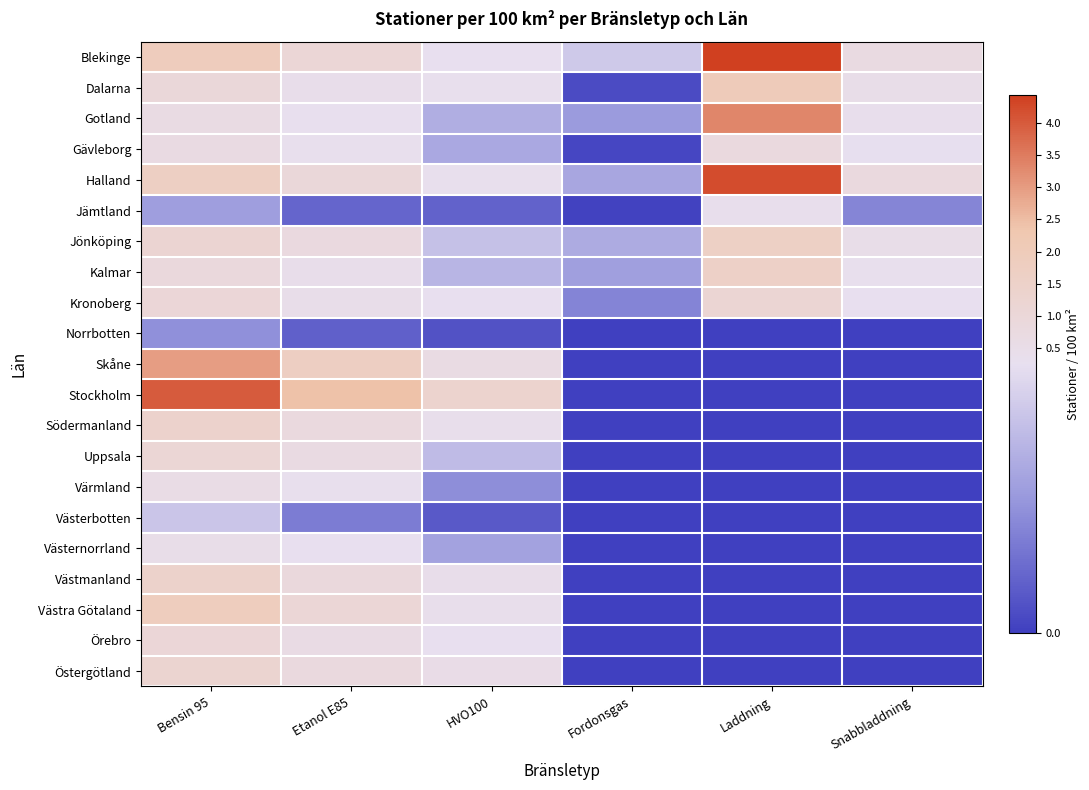

Reading left to right, extract all data points from this chart.

Blekinge: Bensin 95=1.9	Etanol E85=1.1	HVO100=0.3	Fordonsgas=0.2	Laddning=4.4	Snabbladdning=0.7
Dalarna: Bensin 95=1.0	Etanol E85=0.4	HVO100=0.3	Fordonsgas=0.0	Laddning=2.0	Snabbladdning=0.5
Gotland: Bensin 95=0.6	Etanol E85=0.3	HVO100=0.2	Fordonsgas=0.1	Laddning=3.4	Snabbladdning=0.4
Gävleborg: Bensin 95=0.7	Etanol E85=0.3	HVO100=0.1	Fordonsgas=0.0	Laddning=0.8	Snabbladdning=0.2
Halland: Bensin 95=1.7	Etanol E85=1.0	HVO100=0.3	Fordonsgas=0.1	Laddning=4.2	Snabbladdning=0.8
Jämtland: Bensin 95=0.1	Etanol E85=0.1	HVO100=0.0	Fordonsgas=0.0	Laddning=0.4	Snabbladdning=0.1
Jönköping: Bensin 95=1.2	Etanol E85=0.8	HVO100=0.2	Fordonsgas=0.2	Laddning=1.6	Snabbladdning=0.5
Kalmar: Bensin 95=0.9	Etanol E85=0.4	HVO100=0.2	Fordonsgas=0.1	Laddning=1.6	Snabbladdning=0.3
Kronoberg: Bensin 95=1.0	Etanol E85=0.5	HVO100=0.2	Fordonsgas=0.1	Laddning=1.2	Snabbladdning=0.3
Norrbotten: Bensin 95=0.1	Etanol E85=0.0	HVO100=0.0	Fordonsgas=0.0	Laddning=0.0	Snabbladdning=0.0
Skåne: Bensin 95=3.0	Etanol E85=1.7	HVO100=0.7	Fordonsgas=0.0	Laddning=0.0	Snabbladdning=0.0
Stockholm: Bensin 95=4.0	Etanol E85=2.4	HVO100=1.4	Fordonsgas=0.0	Laddning=0.0	Snabbladdning=0.0
Södermanland: Bensin 95=1.4	Etanol E85=0.8	HVO100=0.4	Fordonsgas=0.0	Laddning=0.0	Snabbladdning=0.0
Uppsala: Bensin 95=1.1	Etanol E85=0.7	HVO100=0.2	Fordonsgas=0.0	Laddning=0.0	Snabbladdning=0.0
Värmland: Bensin 95=0.6	Etanol E85=0.3	HVO100=0.1	Fordonsgas=0.0	Laddning=0.0	Snabbladdning=0.0
Västerbotten: Bensin 95=0.2	Etanol E85=0.1	HVO100=0.0	Fordonsgas=0.0	Laddning=0.0	Snabbladdning=0.0
Västernorrland: Bensin 95=0.5	Etanol E85=0.2	HVO100=0.1	Fordonsgas=0.0	Laddning=0.0	Snabbladdning=0.0
Västmanland: Bensin 95=1.4	Etanol E85=0.9	HVO100=0.4	Fordonsgas=0.0	Laddning=0.0	Snabbladdning=0.0
Västra Götaland: Bensin 95=1.9	Etanol E85=1.1	HVO100=0.4	Fordonsgas=0.0	Laddning=0.0	Snabbladdning=0.0
Örebro: Bensin 95=1.0	Etanol E85=0.6	HVO100=0.3	Fordonsgas=0.0	Laddning=0.0	Snabbladdning=0.0
Östergötland: Bensin 95=1.3	Etanol E85=0.8	HVO100=0.5	Fordonsgas=0.0	Laddning=0.0	Snabbladdning=0.0